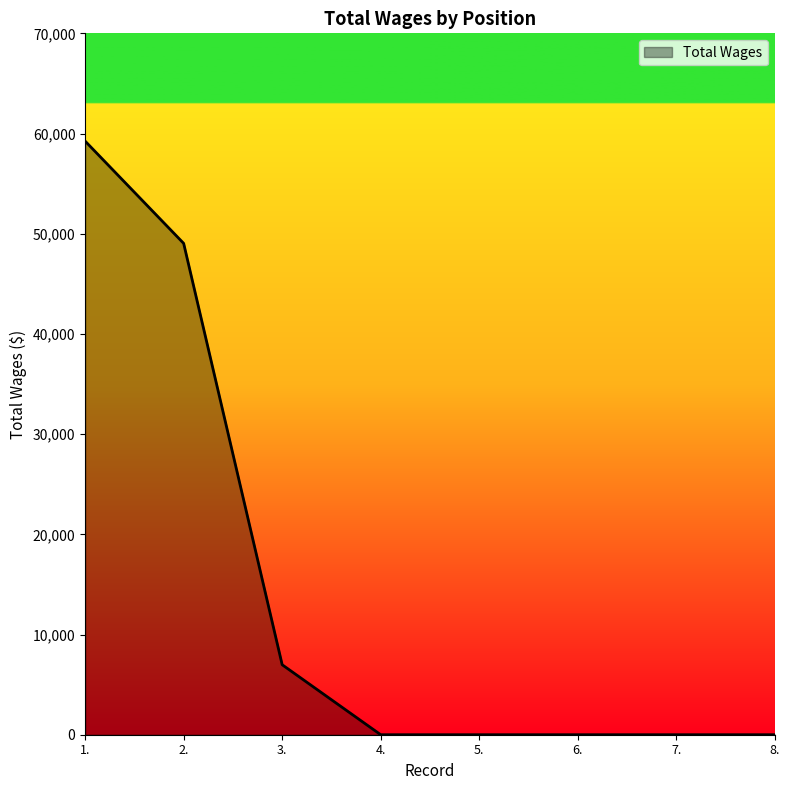

What is the difference between the maximum and minimum values?

59244